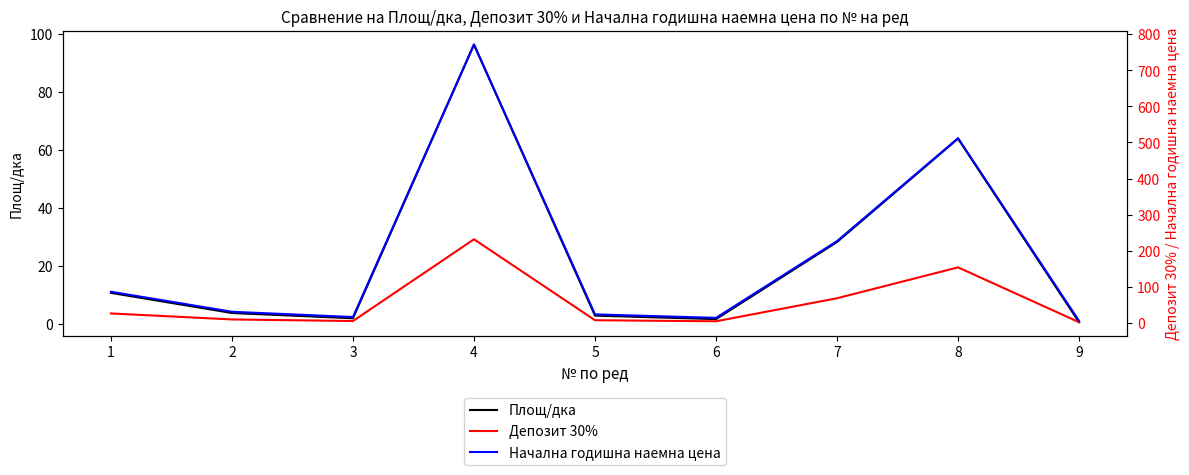

At which category is the sum across all series the highest?

4